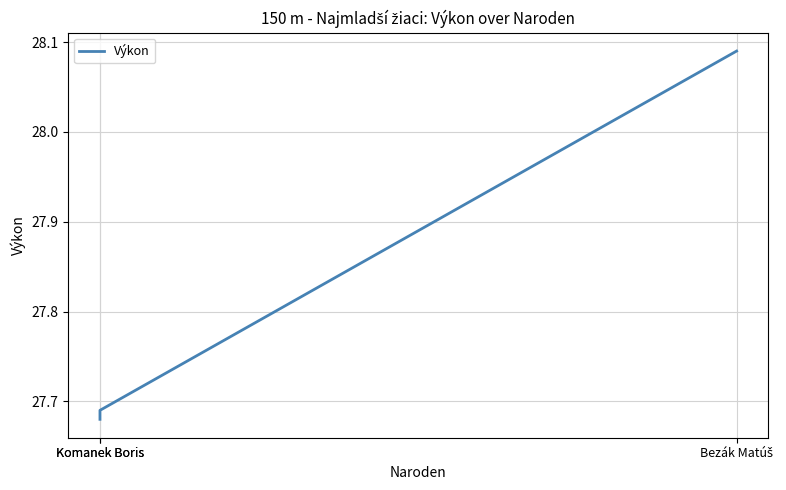

Which category has the lowest value across all series?

Komanek Boris